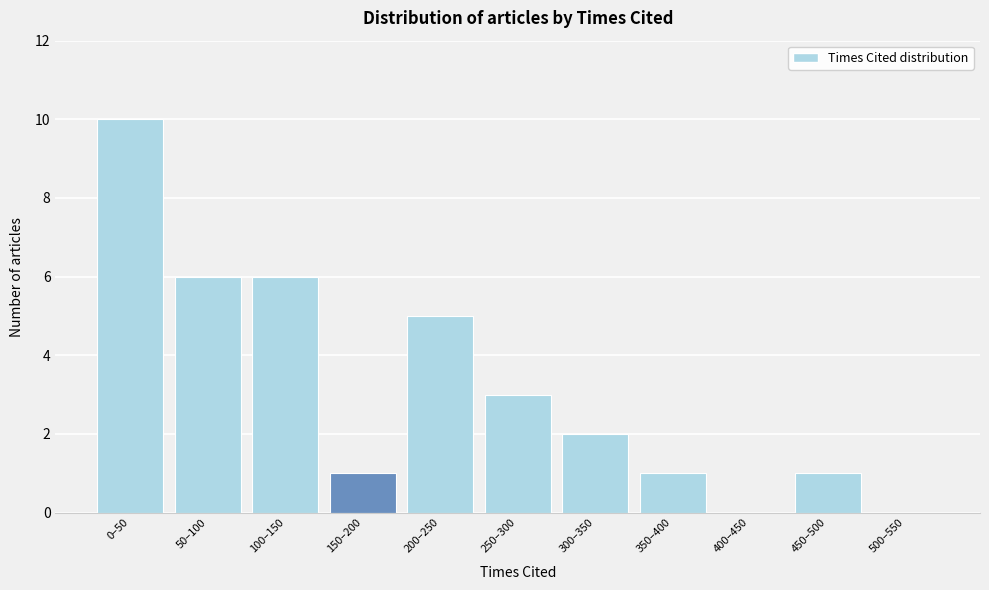

Reading right to left, transcribe all the data shown in this chart.

500–550=0	450–500=1	400–450=0	350–400=1	300–350=2	250–300=3	200–250=5	150–200=1	100–150=6	50–100=6	0–50=10